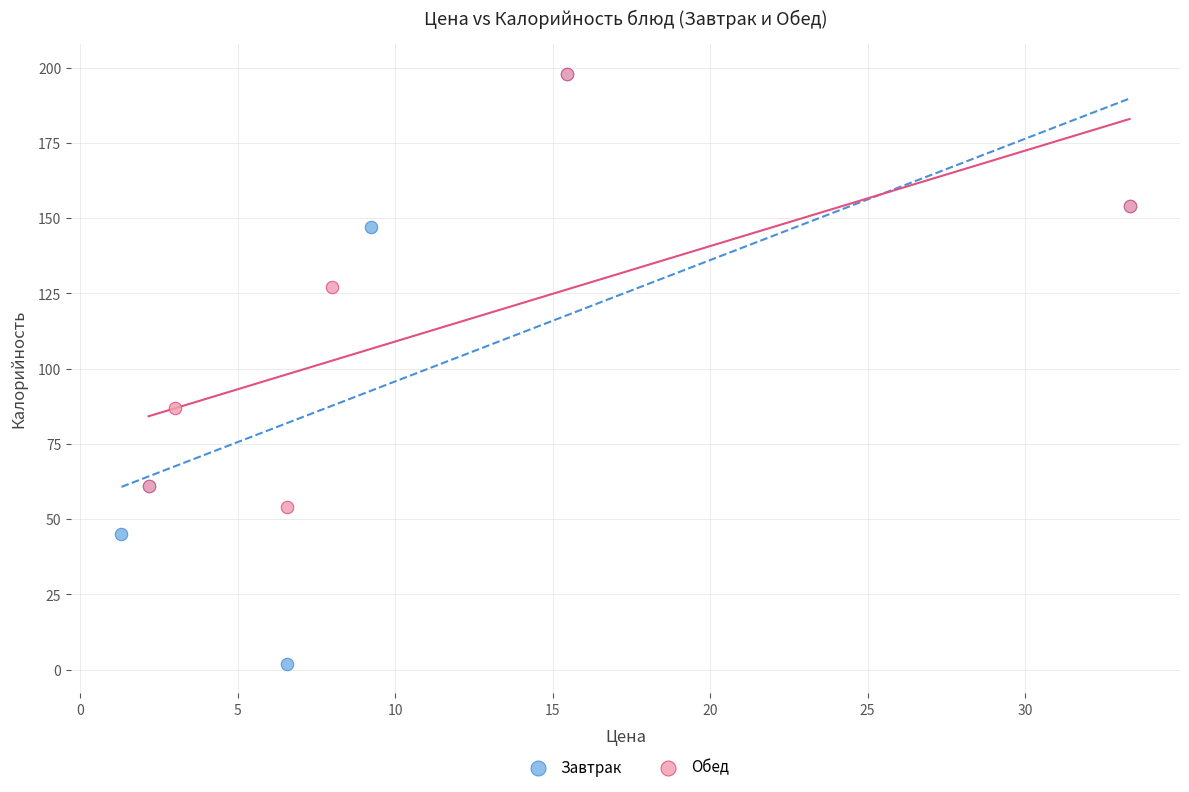

Which series has the largest Y range (max minus min)?

Завтрак